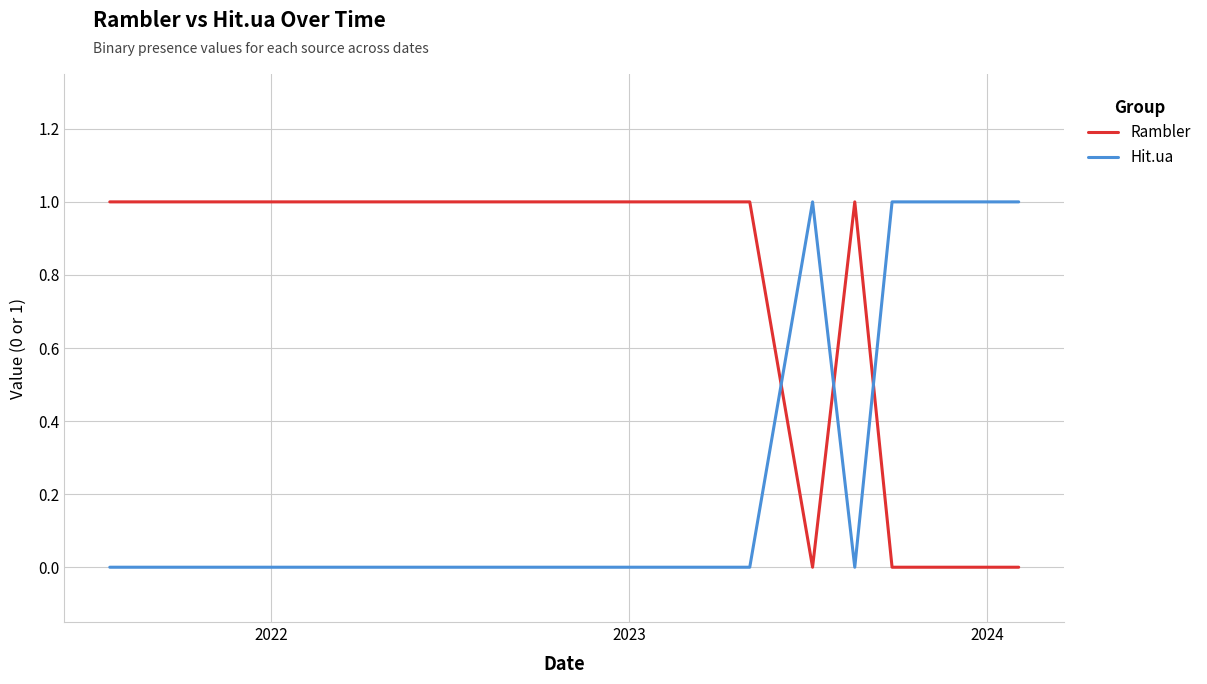

Which series has the largest total across all categories?

Rambler